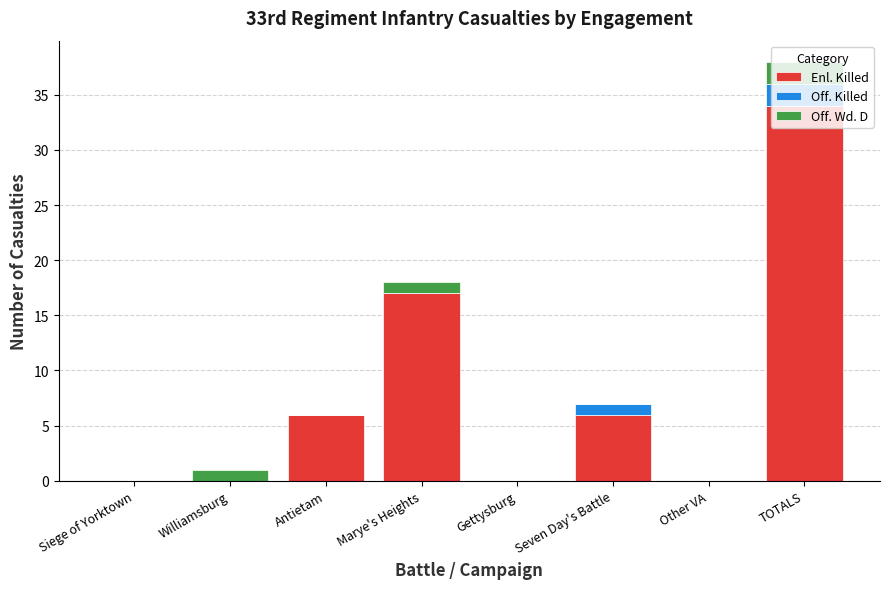

Is it true that Enl. Killed equals 16 at TOTALS?

False